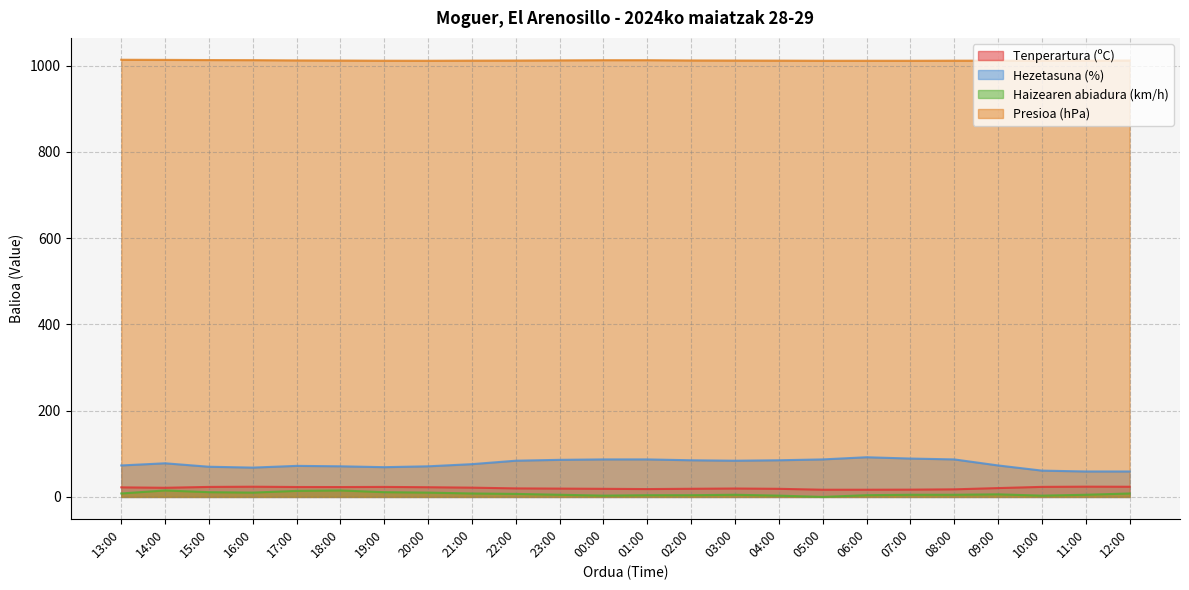

How many lines are shown in the chart?

4